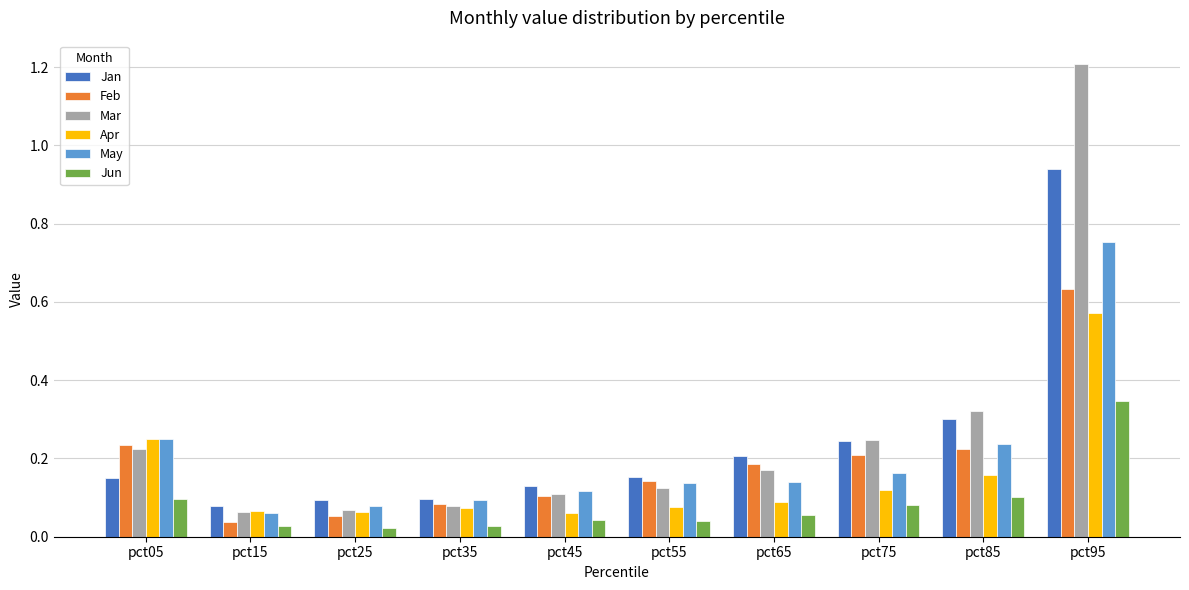

Count the number of categories in the chart.

10